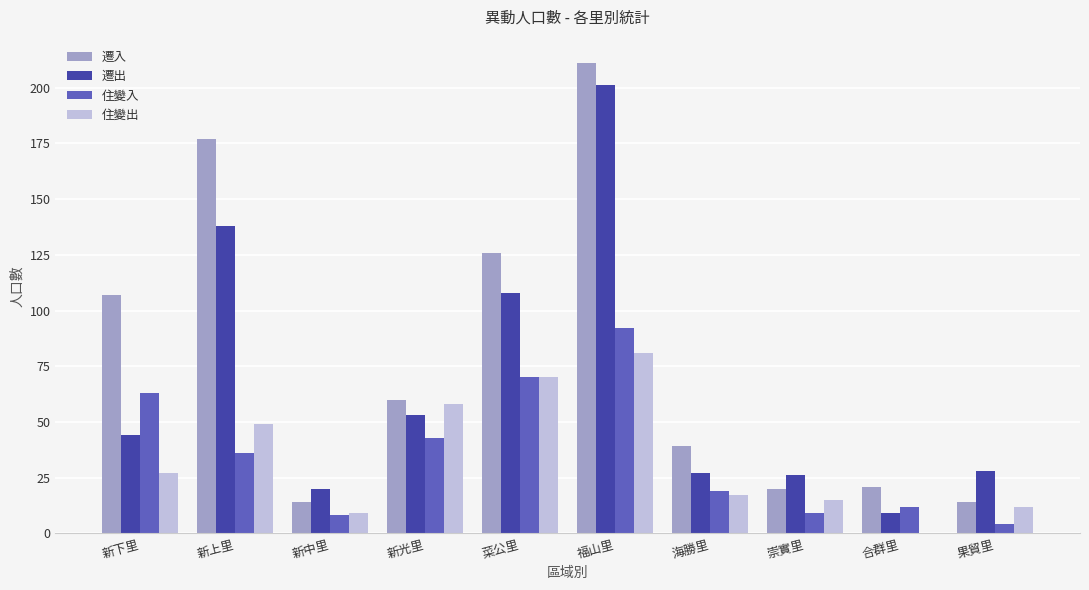

What is the maximum value for 遷入?

211